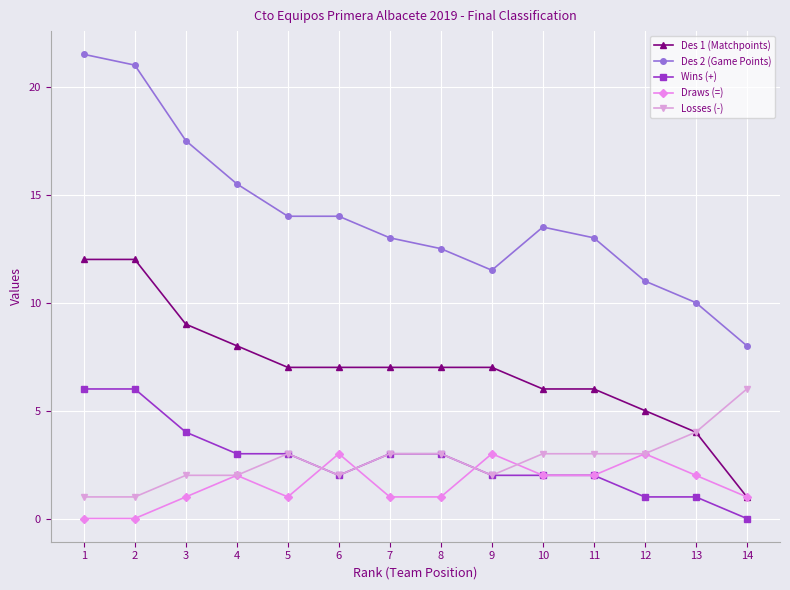

Between 7 and 14, which series saw the biggest shift?

Des 1 (Matchpoints)